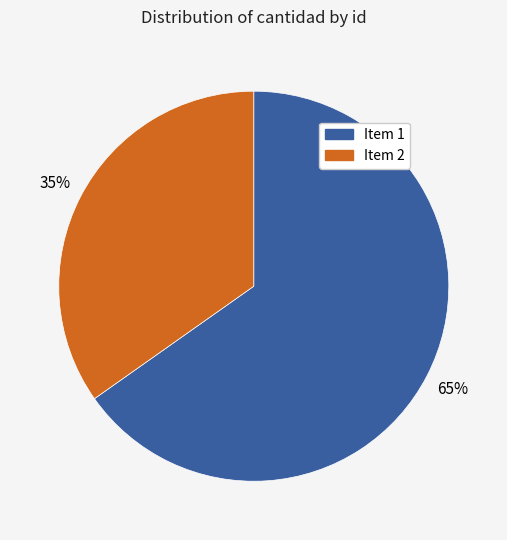

Rank the categories by value from highest to lowest.

Item 1, Item 2